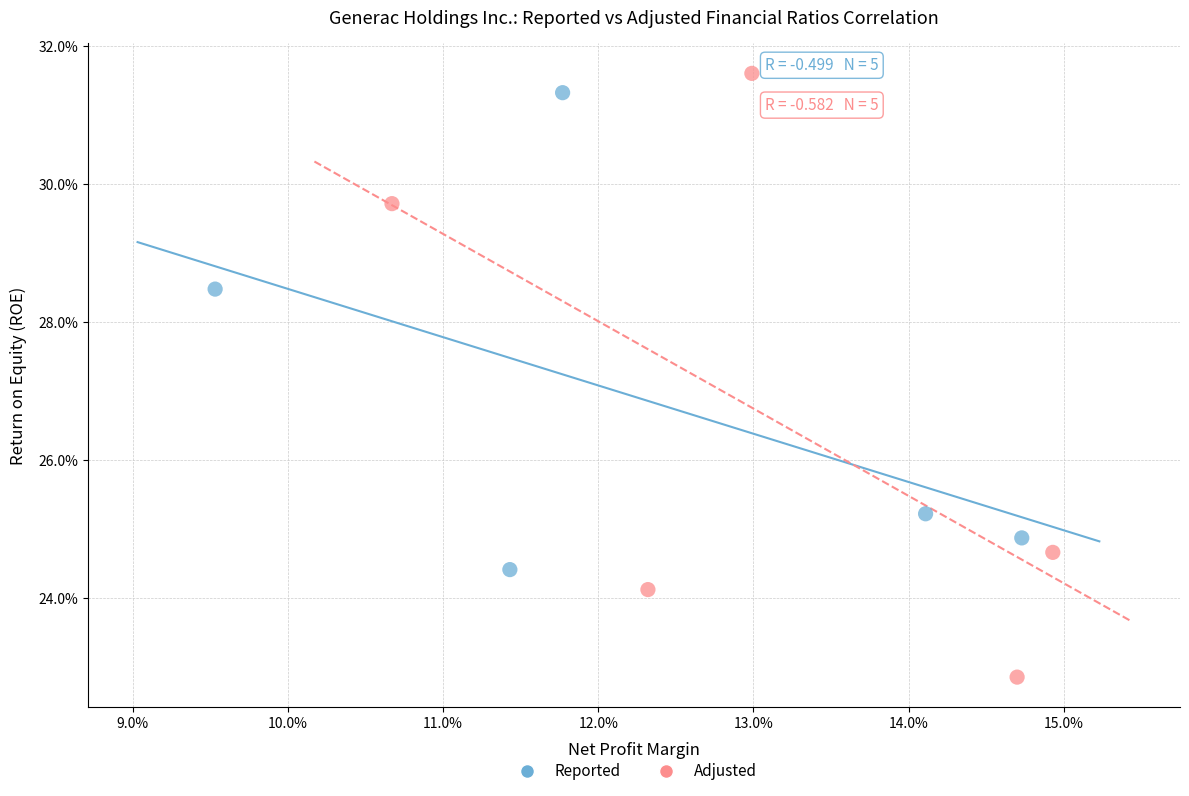

Which series reaches the minimum Y coordinate?

Adjusted